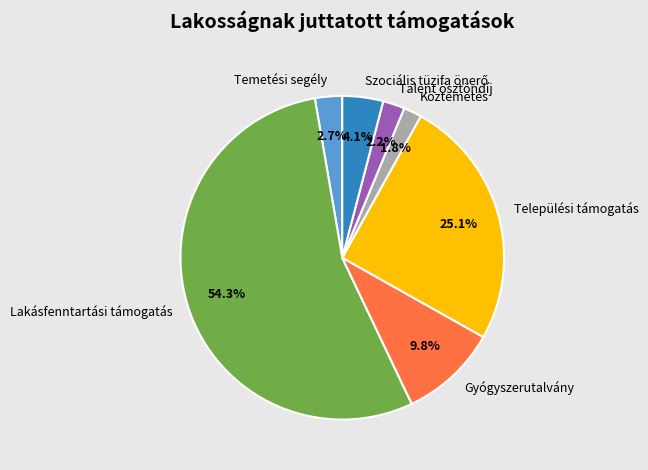

What is the ratio of the value at Talent ösztöndíj to the value at Köztemetés?

1.2